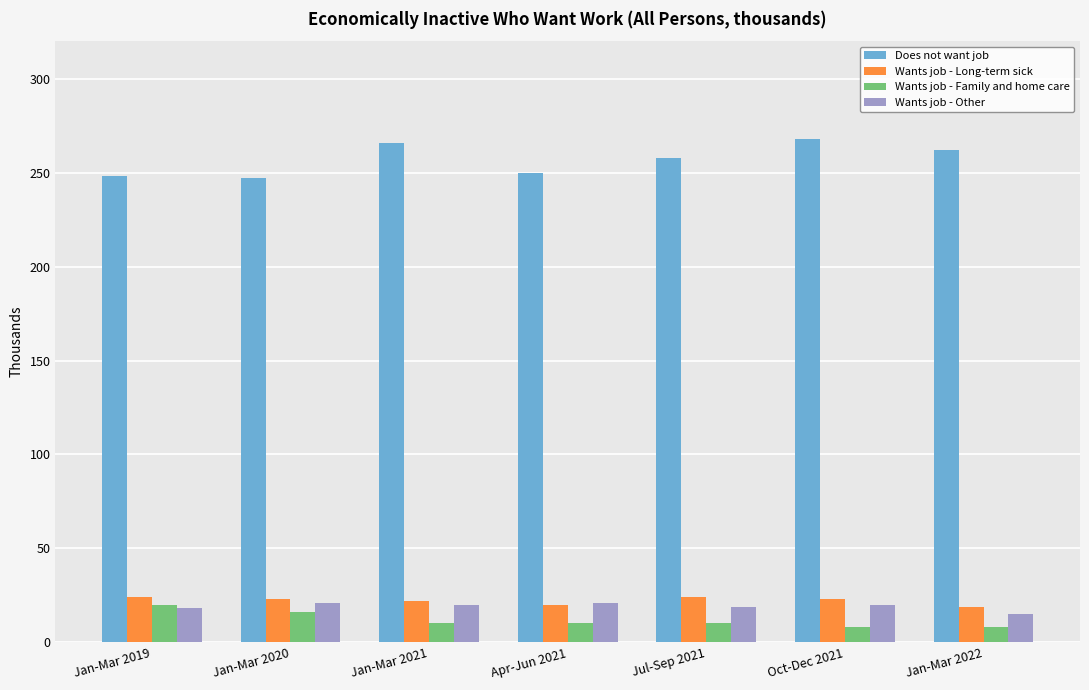

What is the label of the 6th bar from the right?

Jan-Mar 2020